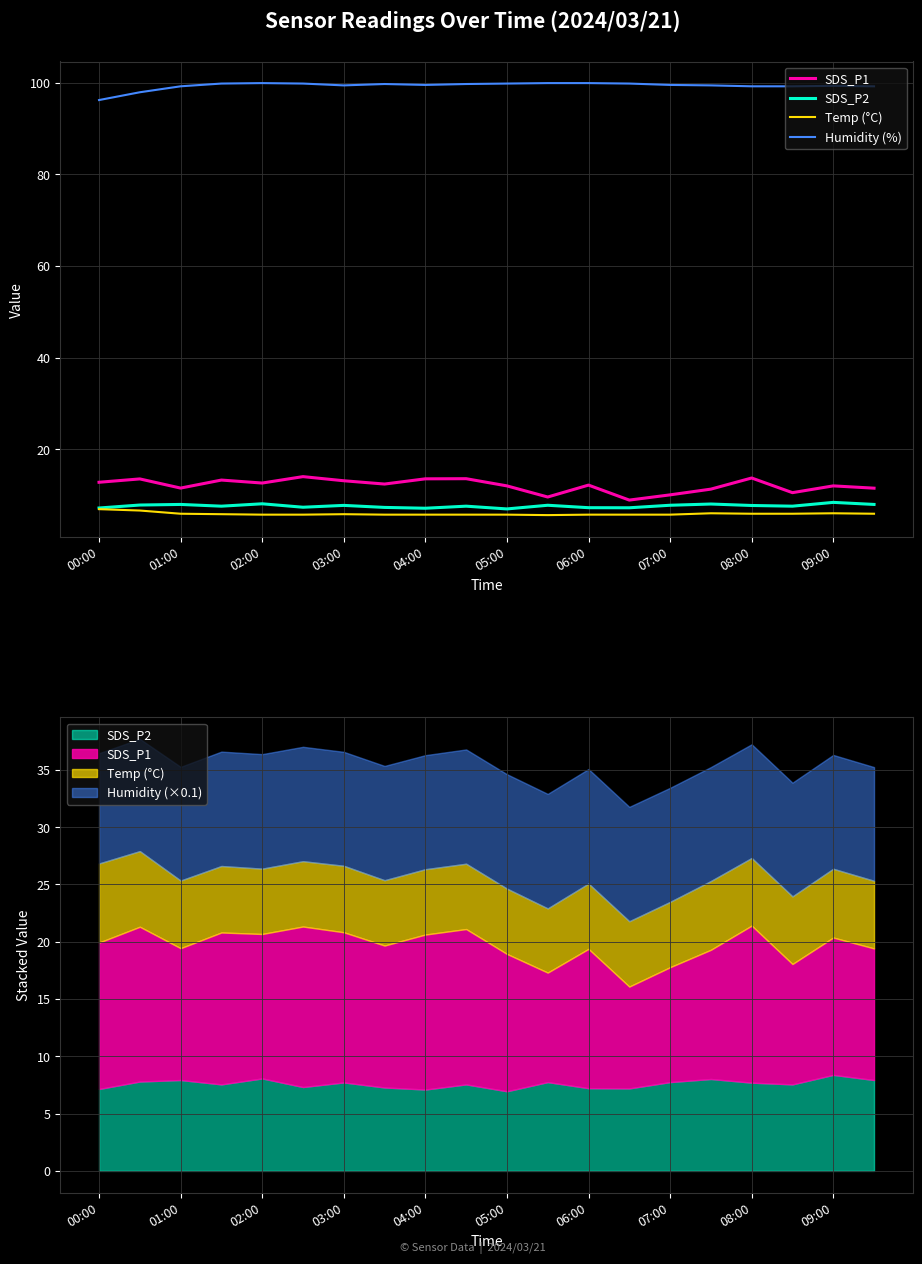

What value does the Temp (°C) series have at 11?

5.6